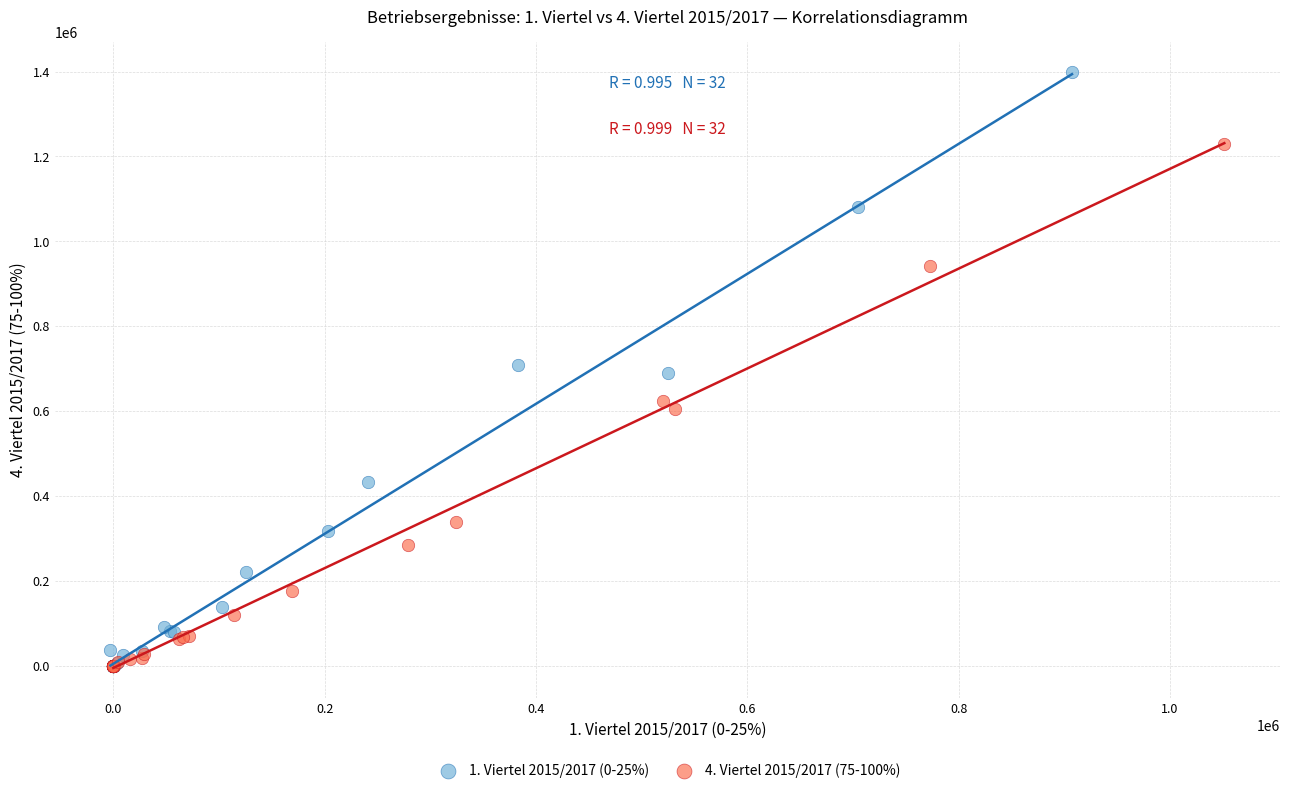

Which series contains the highest Y value?

1. Viertel 2015/2017 (0-25%)